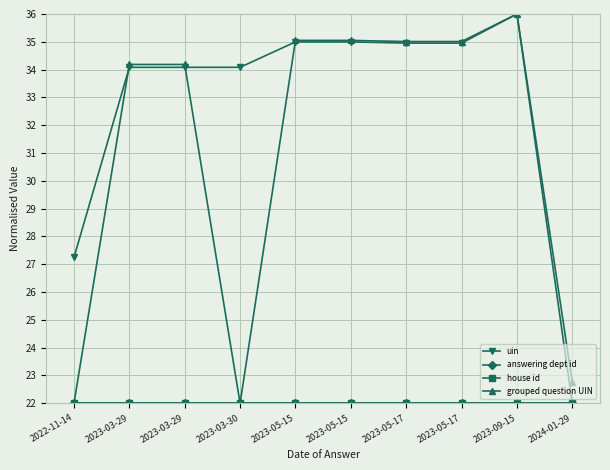

Is this an area chart (filled region under the line)?

No